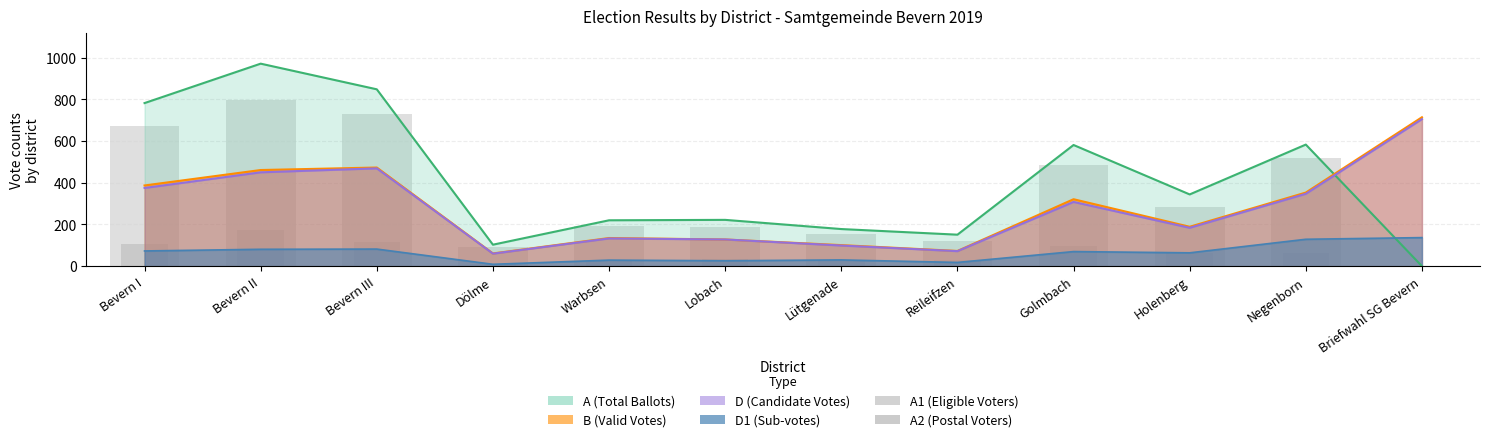

At which category does the chart reach its minimum across all series?

Briefwahl SG Bevern